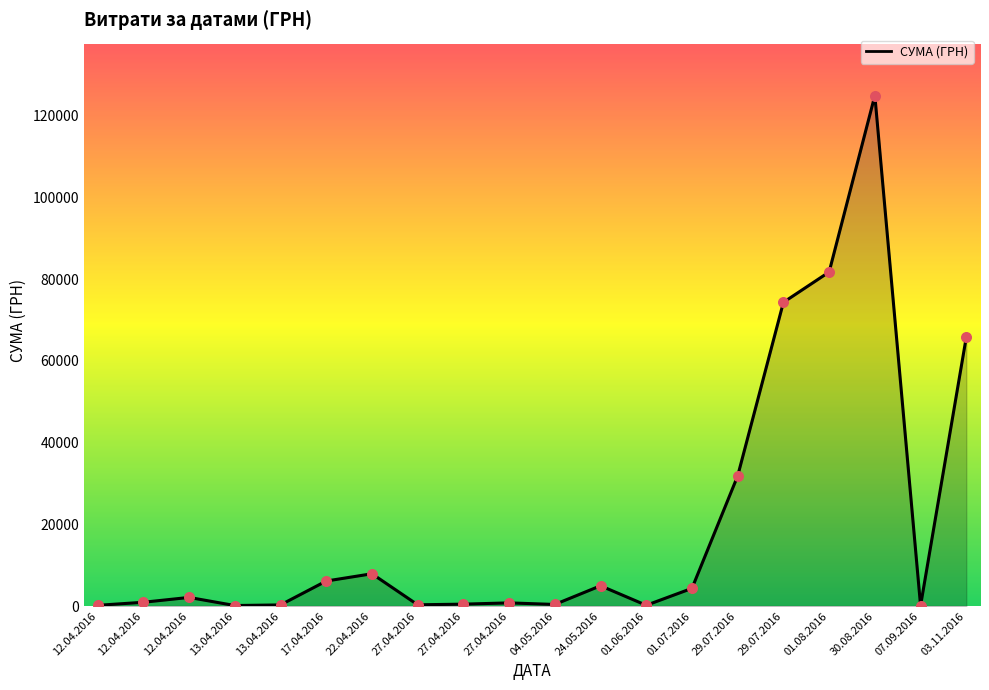

Is this an area chart (filled region under the line)?

Yes